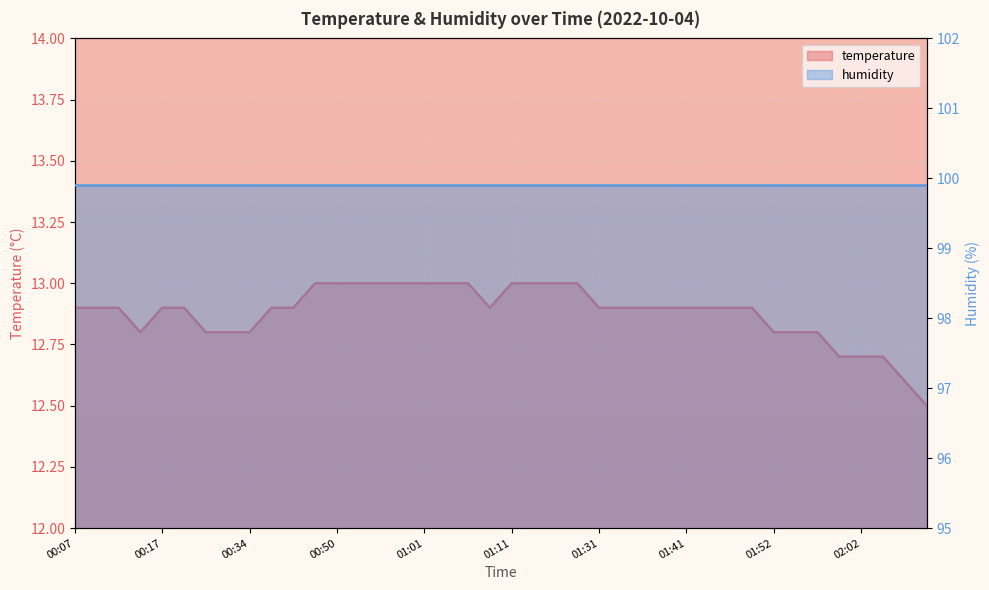

Rank the series at 32 from lowest to highest value.

temperature, humidity